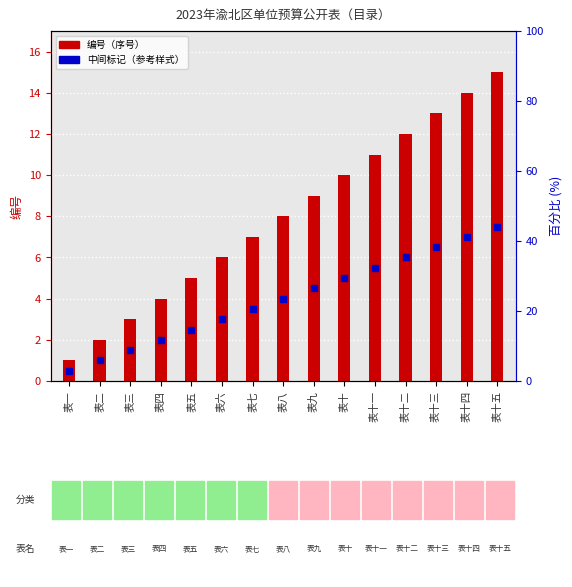

Which series reaches the maximum Y coordinate?

编号（序号）